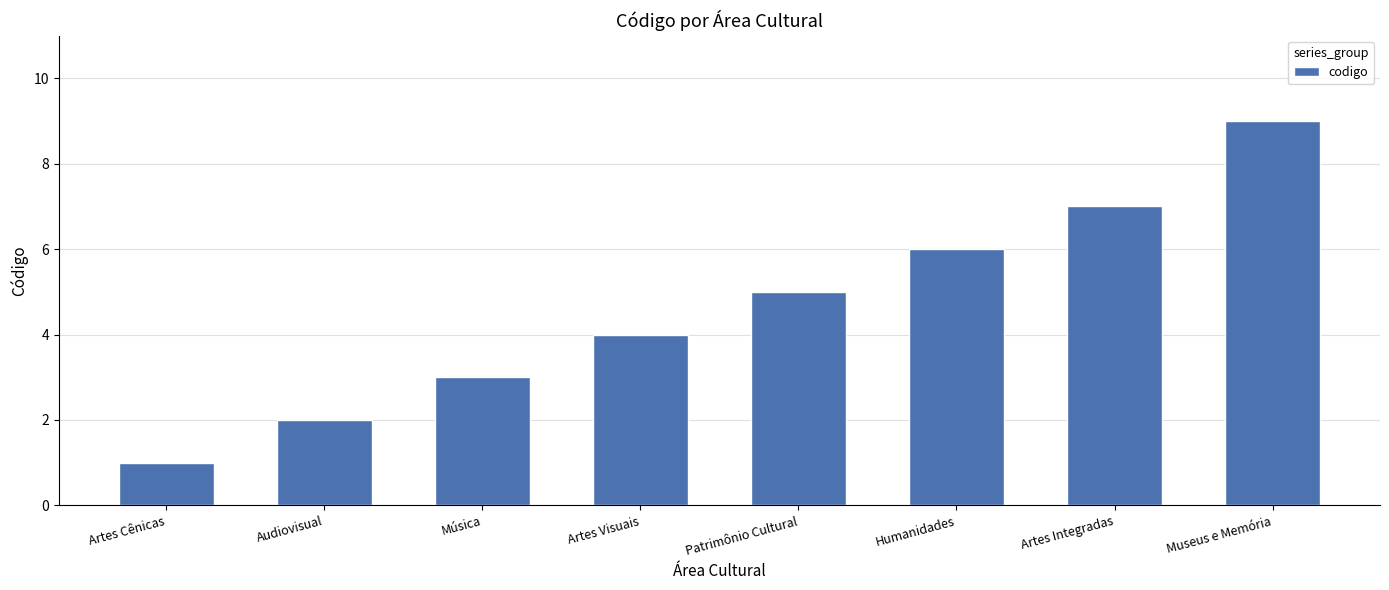

What is the maximum value shown in the chart?

9